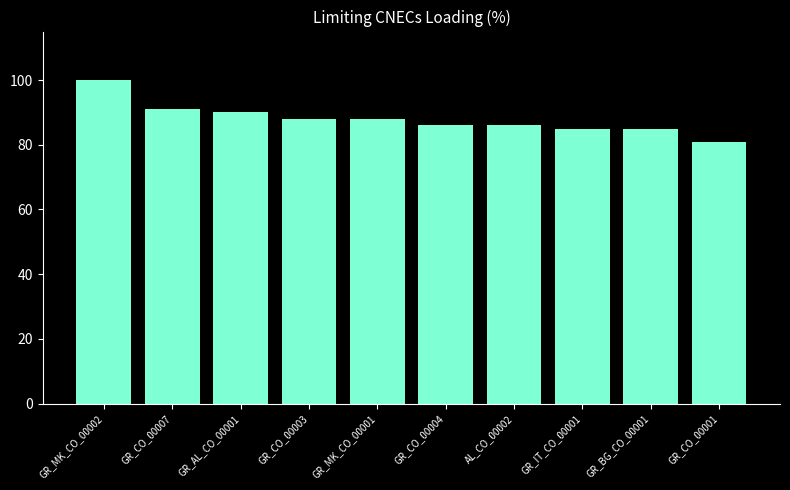

How many values are below 88?

5